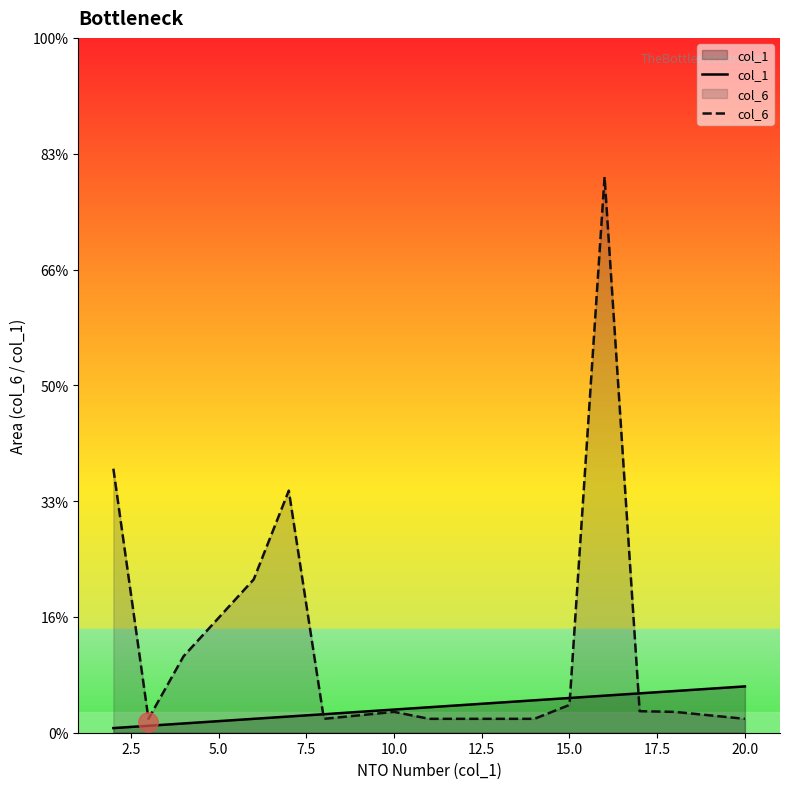

The col_1 series shows 12.9 at 12.5. True or false?

False